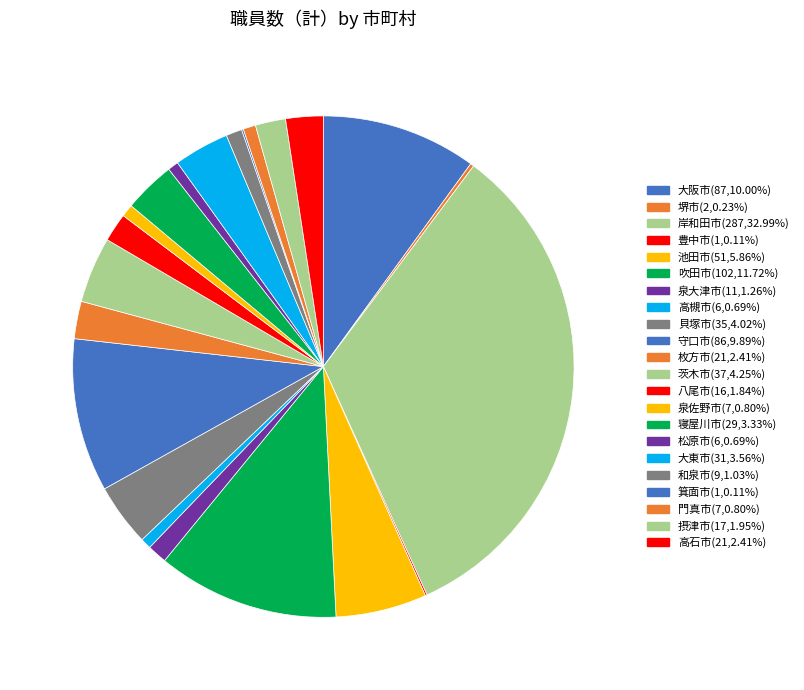

To the nearest percent, what is the difference between the 守口市 and 高槻市 slice percentages?

9%